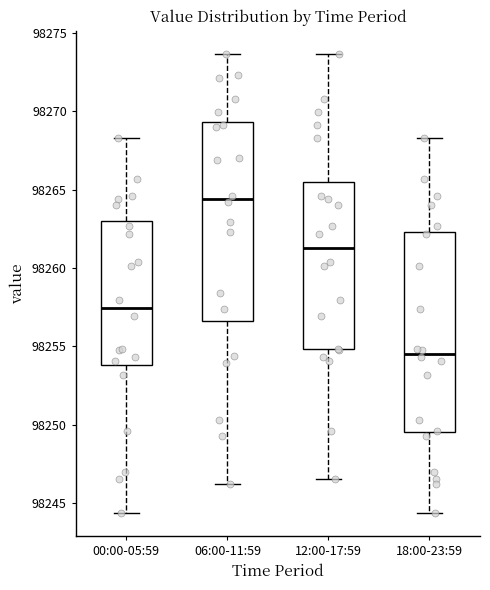

Reading left to right, transcribe this box plot: for each box, give where its median line is, the range the box spans, and where its two whiskers end, as read against the y-axis. The values are not printed on the chart, so give them approximately, as read against the axis.

00:00-05:59: median 98257.5, box 98254.0 to 98263.0, whiskers 98244.5 to 98268.5
06:00-11:59: median 98264.5, box 98256.5 to 98269.5, whiskers 98246.0 to 98273.5
12:00-17:59: median 98261.5, box 98255.0 to 98265.5, whiskers 98246.5 to 98273.5
18:00-23:59: median 98254.5, box 98249.5 to 98262.5, whiskers 98244.5 to 98268.5